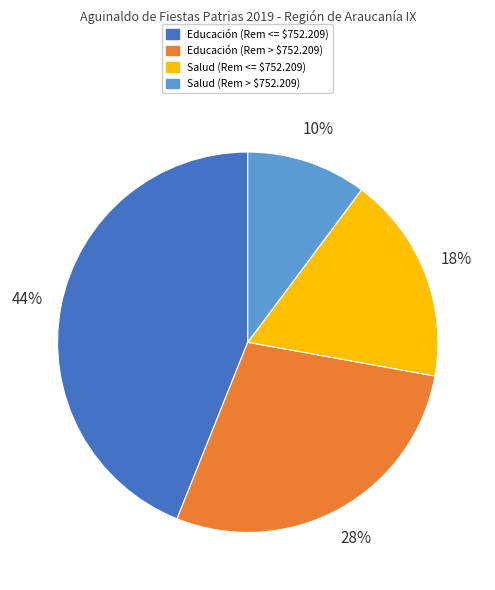

Between Educación (Rem <= $752.209) and Salud (Rem > $752.209), which is larger?

Educación (Rem <= $752.209)